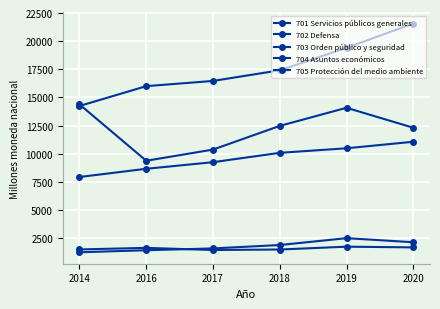

How many lines are shown in the chart?

5